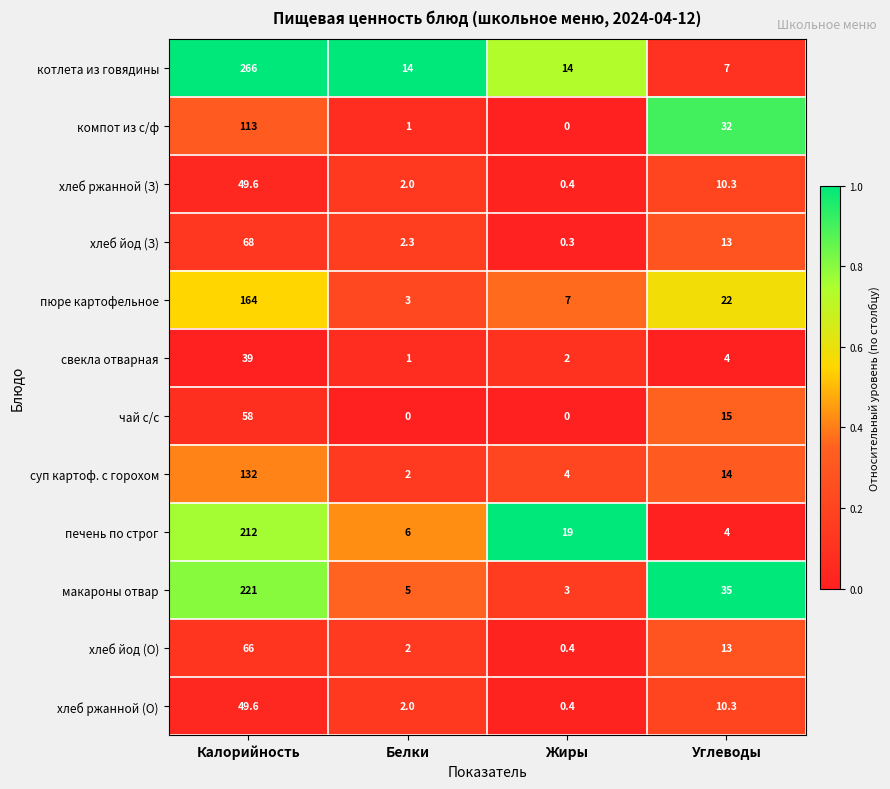

Between Калорийность and Углеводы, which series saw the biggest shift?

котлета из говядины